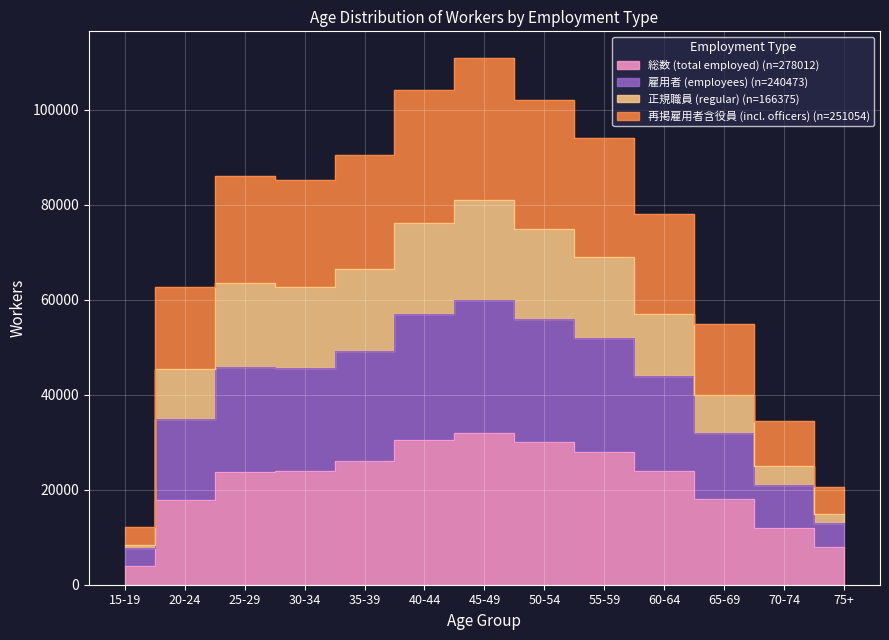

At which label does 雇用者 (employees) reach its minimum?

15-19